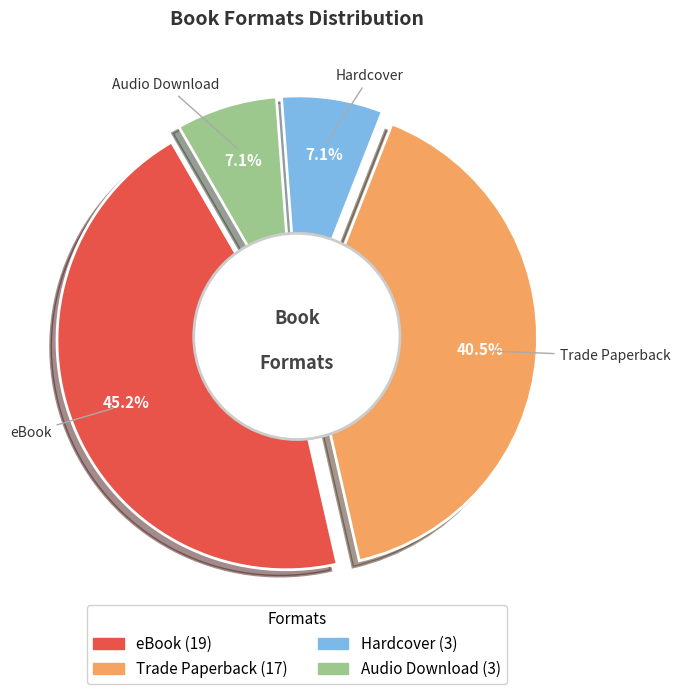

Between Audio Download and Trade Paperback, which is larger?

Trade Paperback